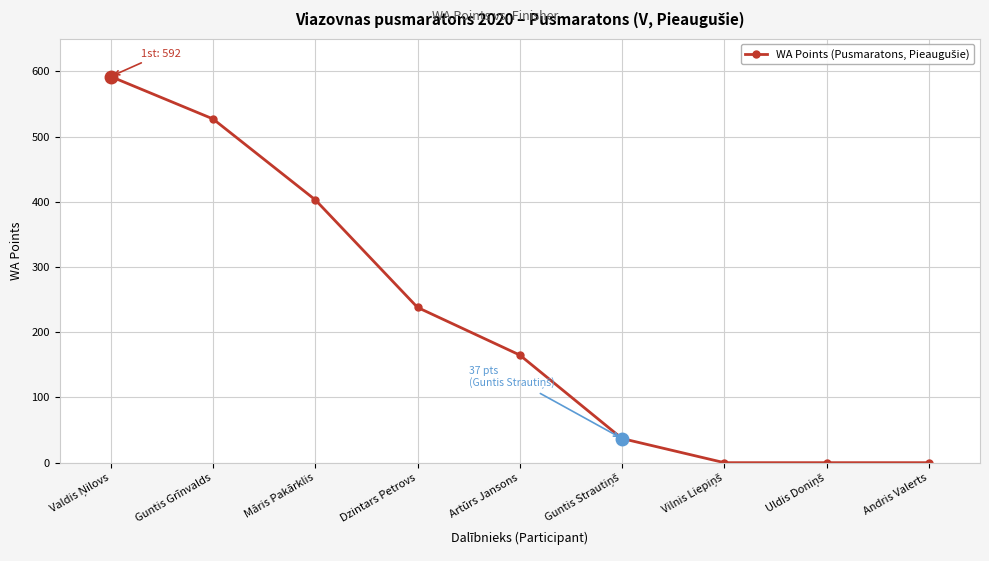

What is the greatest value displayed?

592